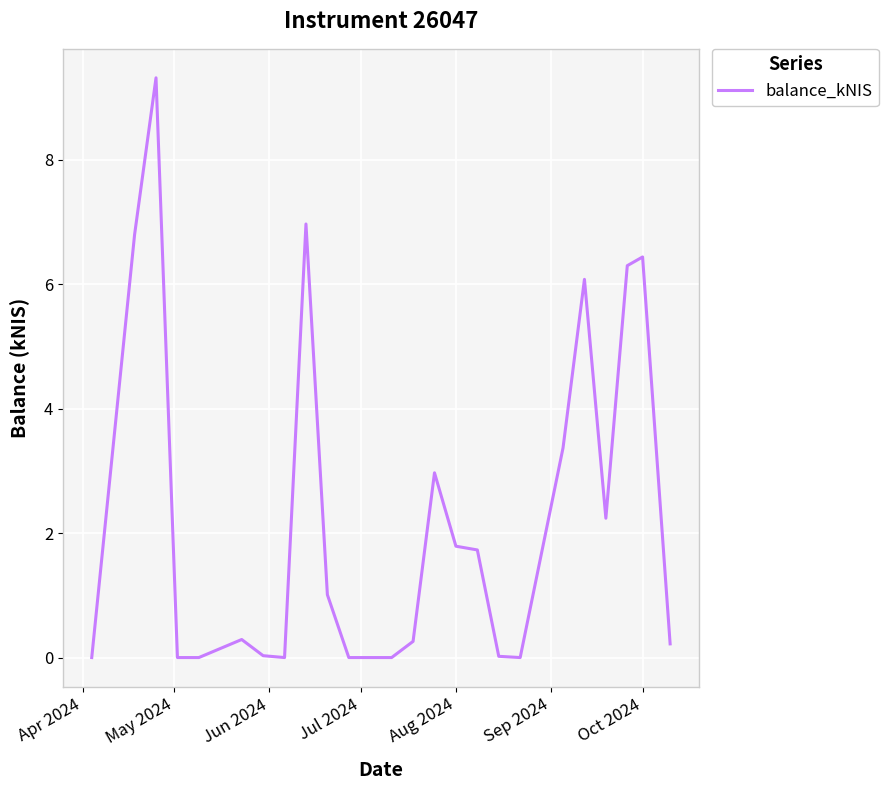

What is the greatest value displayed?

9.3